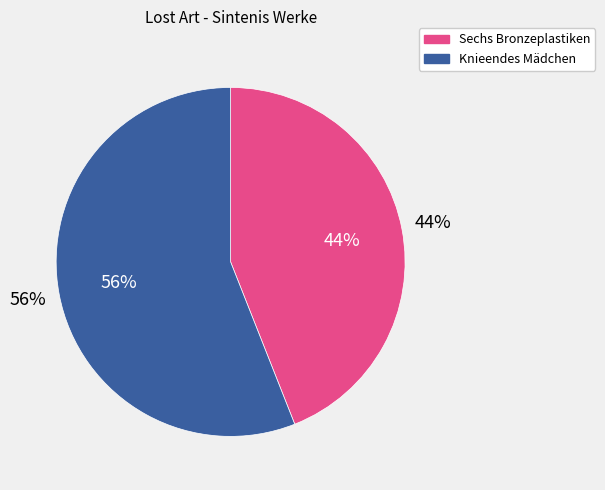

Rank the categories by value from lowest to highest.

Sechs Bronzeplastiken, Knieendes Mädchen